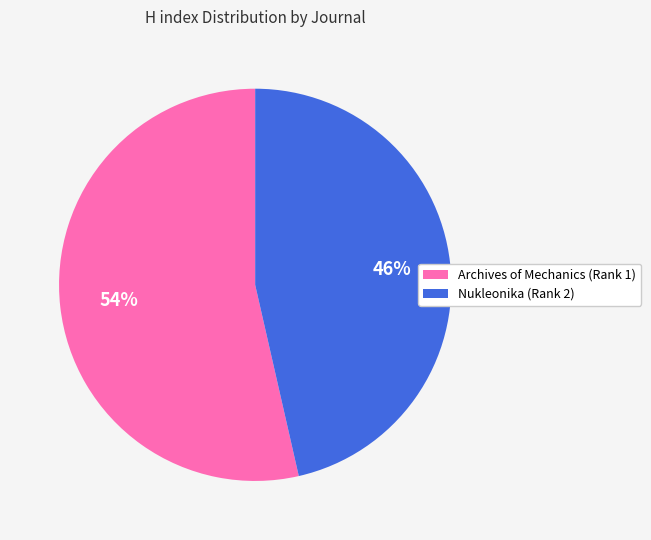

To the nearest percent, what is the average slice percentage?

50%